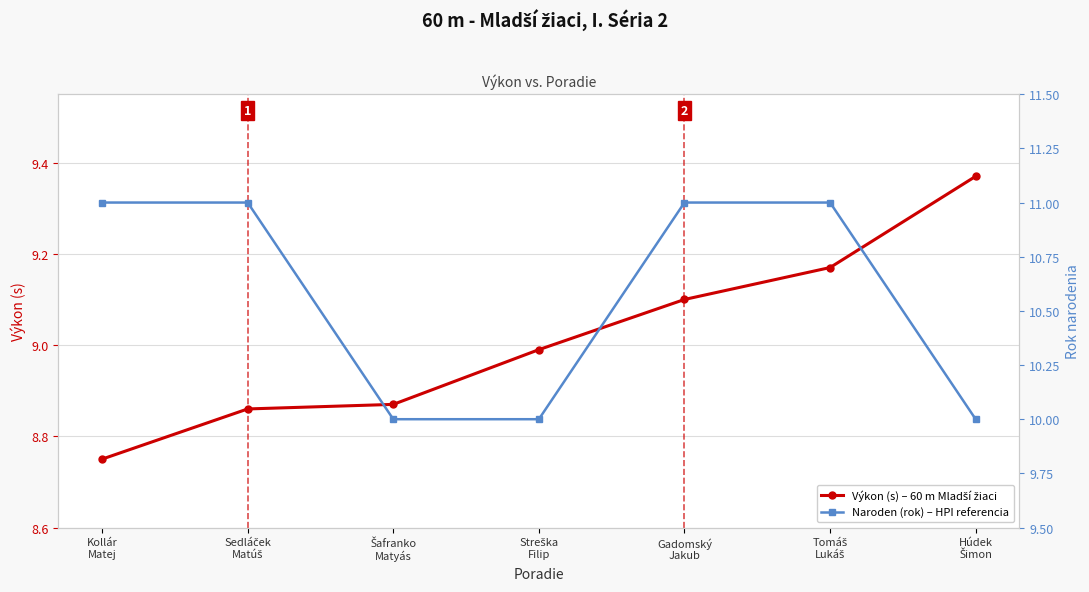

What are all the series names shown in the legend?

Výkon (s) – 60 m Mladší žiaci, Naroden (rok) – HPI referencia